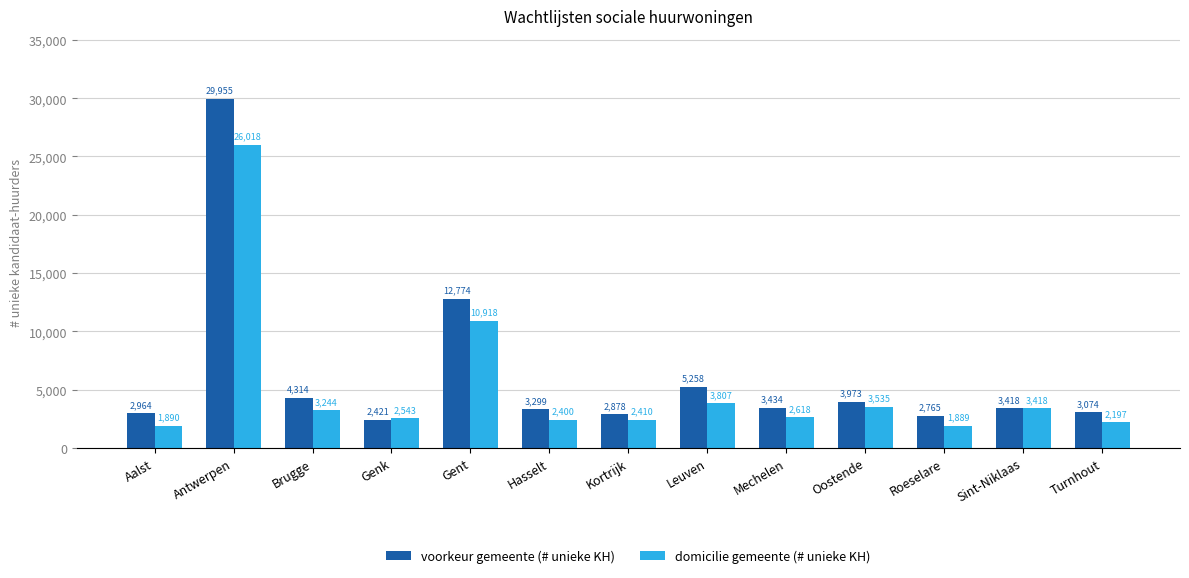

At which category is the sum across all series the highest?

Antwerpen